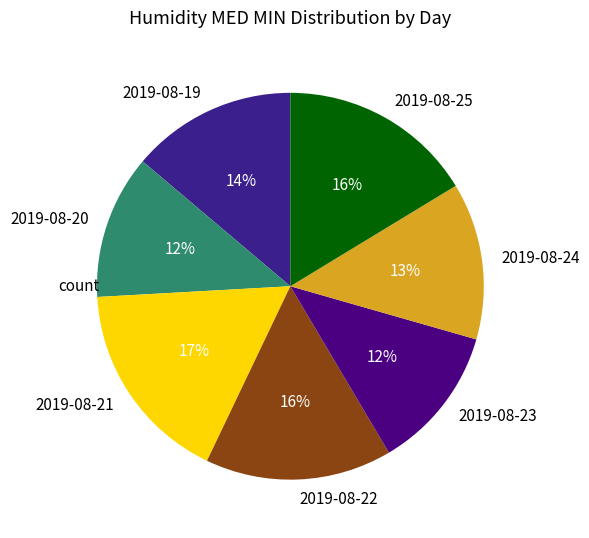

To the nearest percent, what is the difference between the largest and smallest slice percentages?

5%